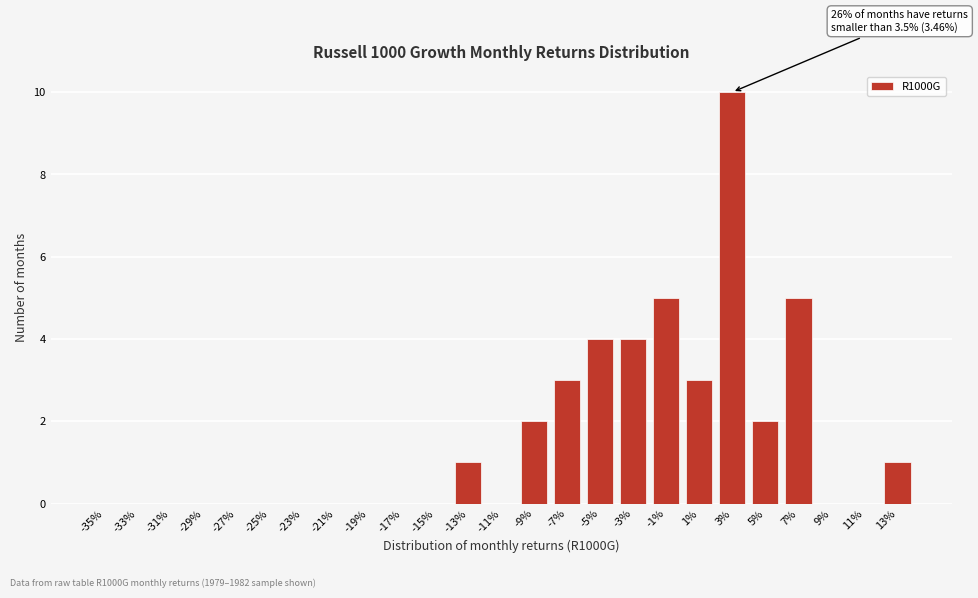

Reading left to right, list all the values displayed in this chart.

-35%=0	-33%=0	-31%=0	-29%=0	-27%=0	-25%=0	-23%=0	-21%=0	-19%=0	-17%=0	-15%=0	-13%=1	-11%=0	-9%=2	-7%=3	-5%=4	-3%=4	-1%=5	1%=3	3%=10	5%=2	7%=5	9%=0	11%=0	13%=1